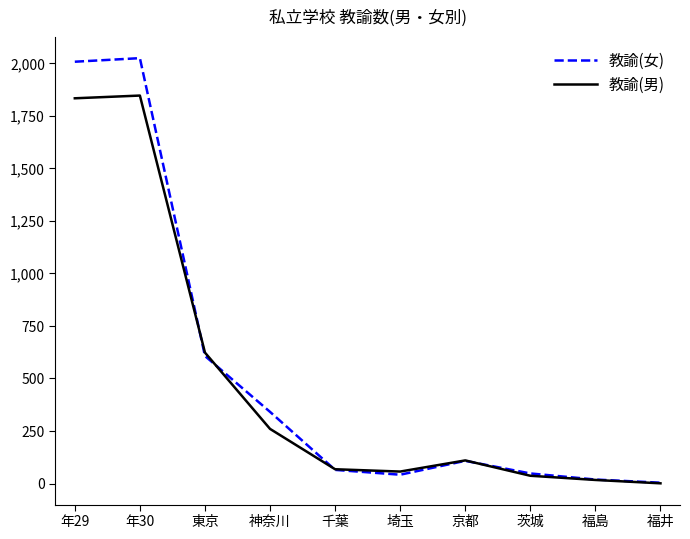

Is it true that 教諭(女) equals 48 at 茨城?

True